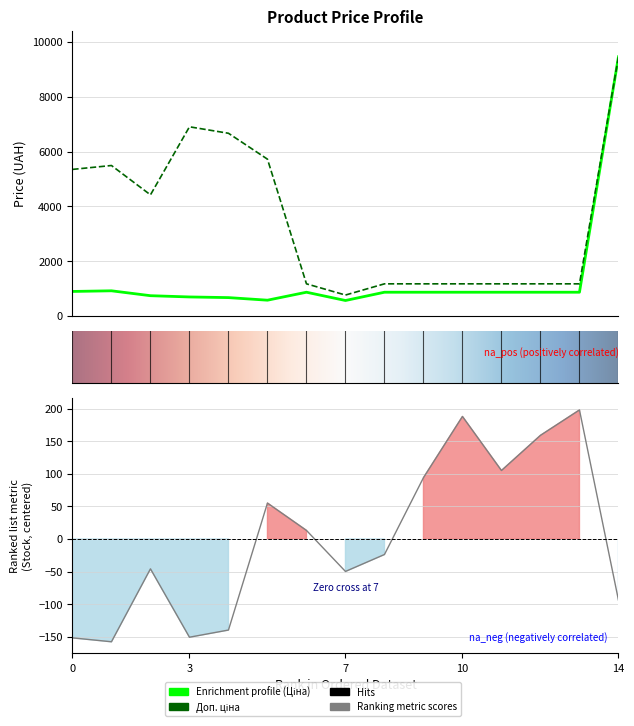

Rank the series by their average value, from highest to lowest.

Доп. ціна, Ціна, Залишок